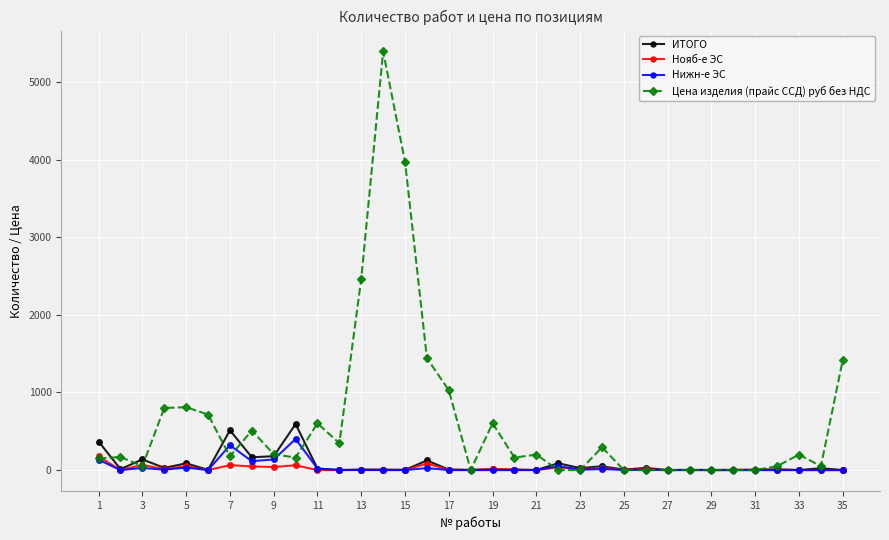

Which series has the largest total across all categories?

Цена изделия (прайс ССД) руб без НДС